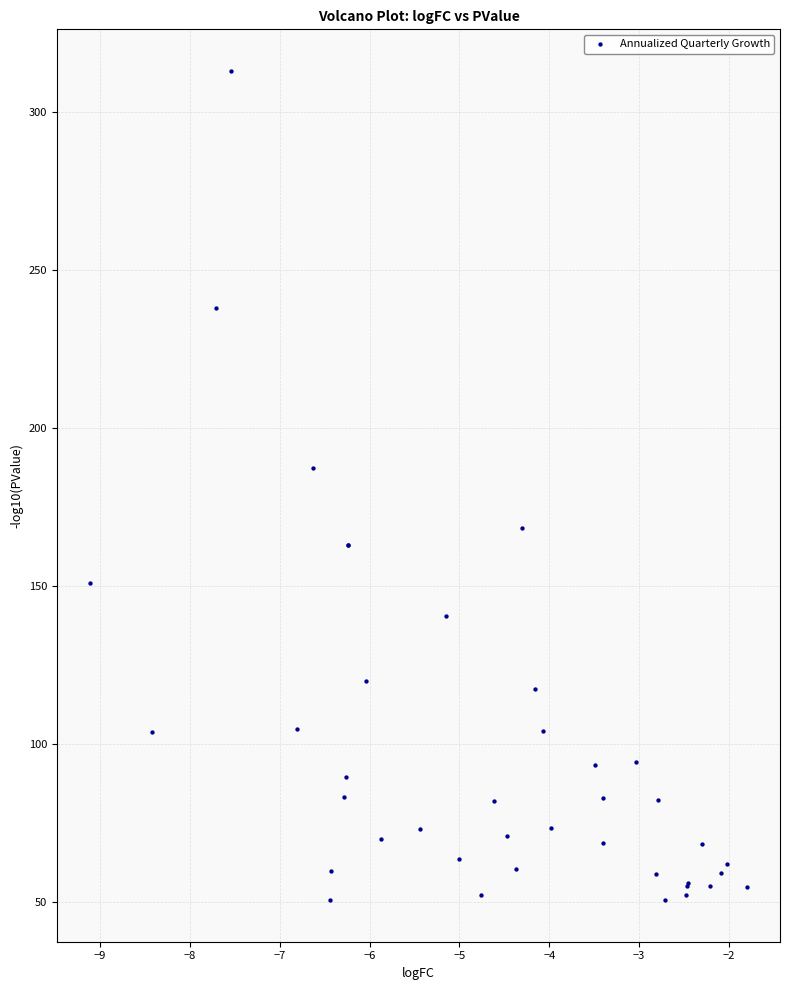

What Y value in the scatter plot is closest to 181?

187.5